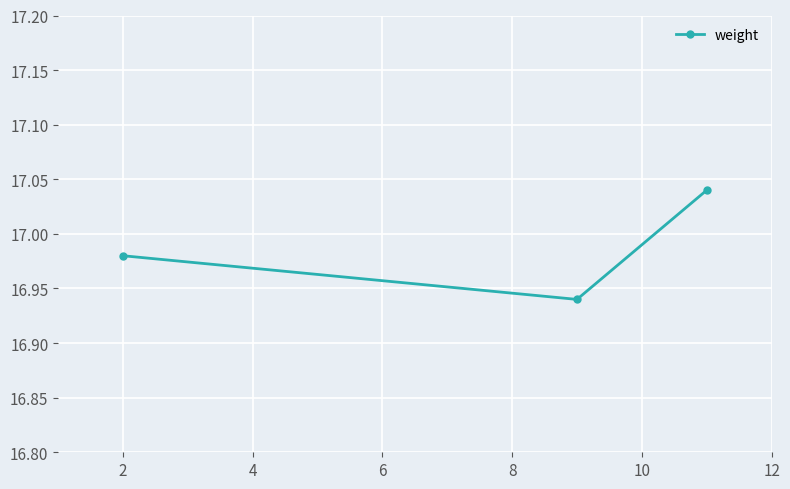

What is the minimum value shown in the chart?

16.9